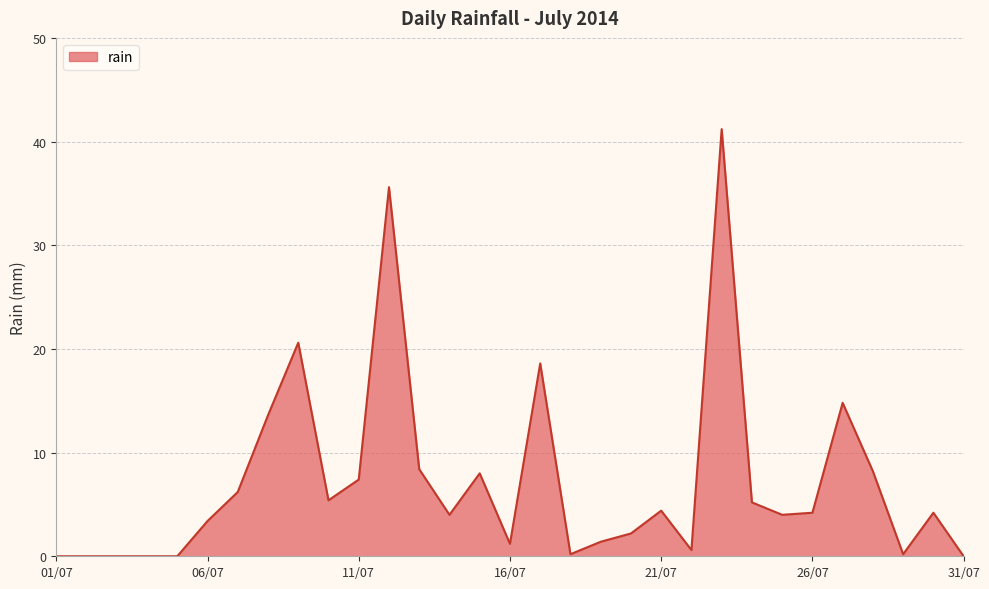

What is the difference between the maximum and minimum values?

41.2